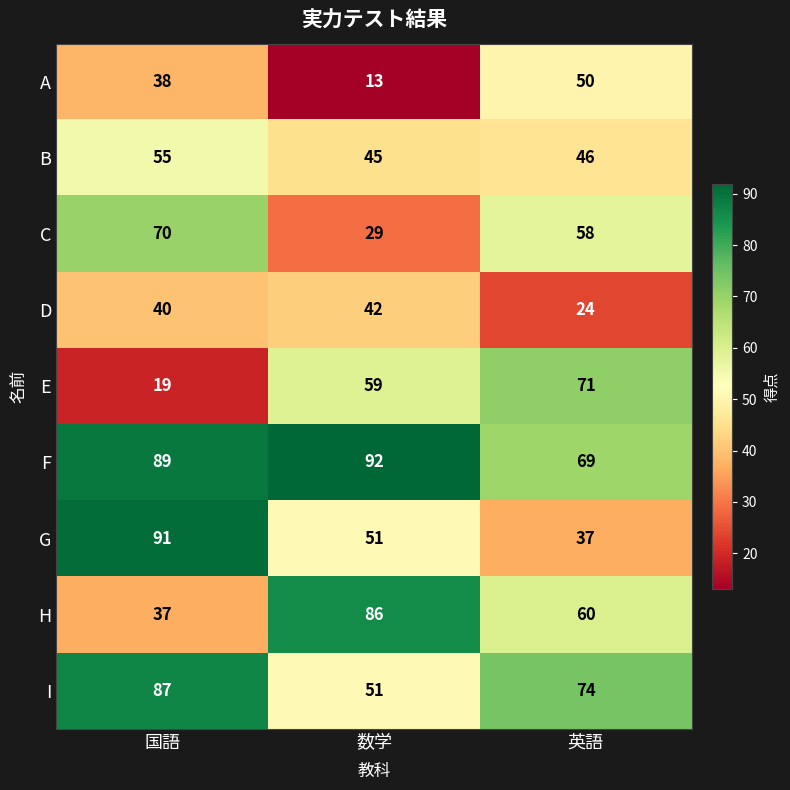

List the series in order of their peak value, highest first.

F, G, I, H, E, C, B, A, D